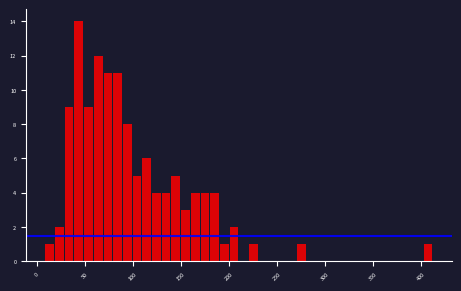

Read against the x-axis, roughly where is the centre of the tallest bar?

45